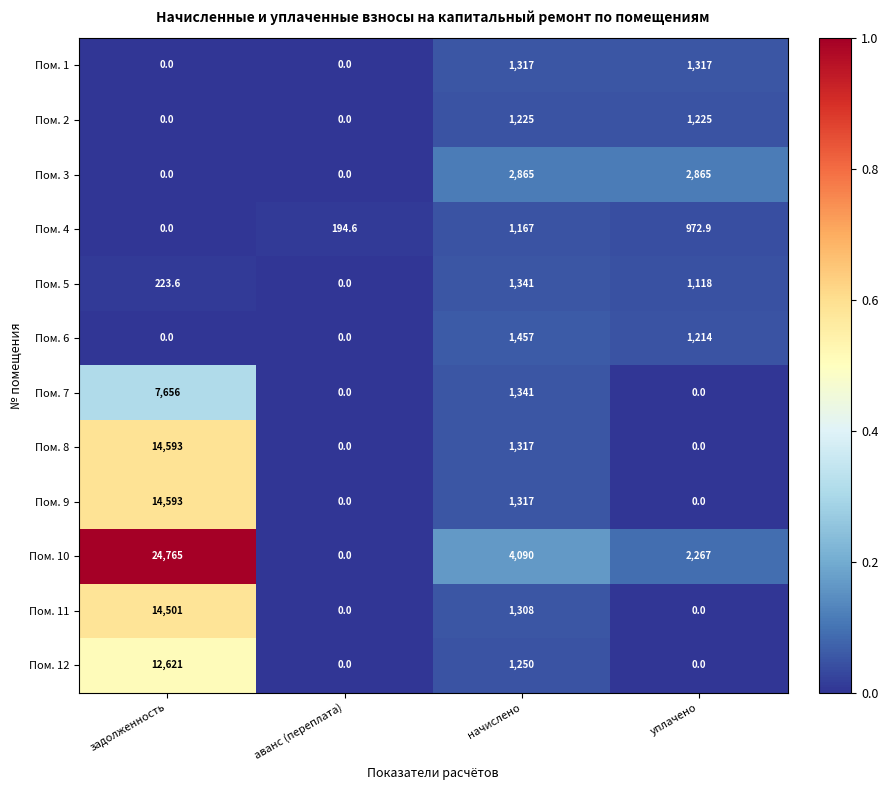

True or false: Пом. 8 has a value of 0.0 at уплачено.

True